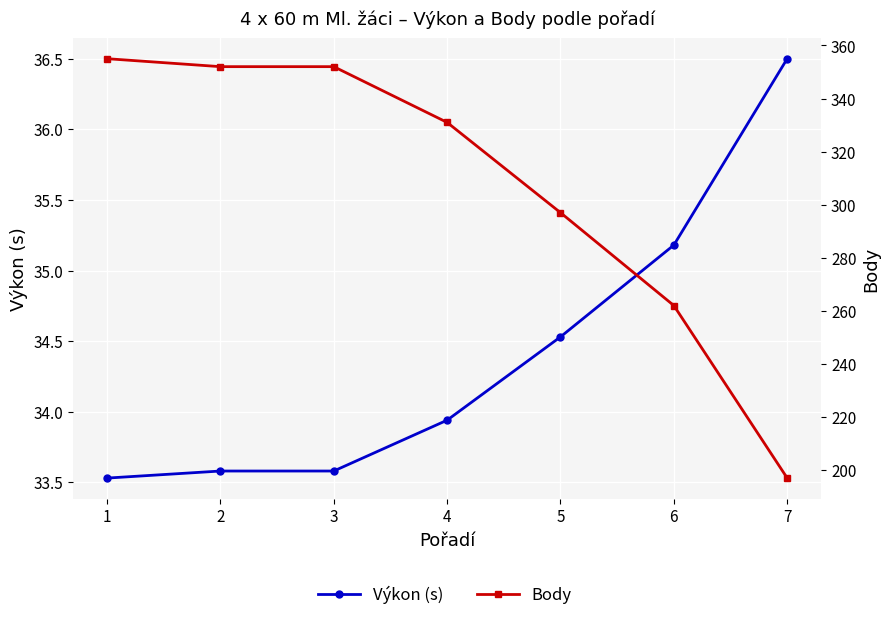

What is the difference between the maximum and second lowest values in the Výkon (s) series?

2.9